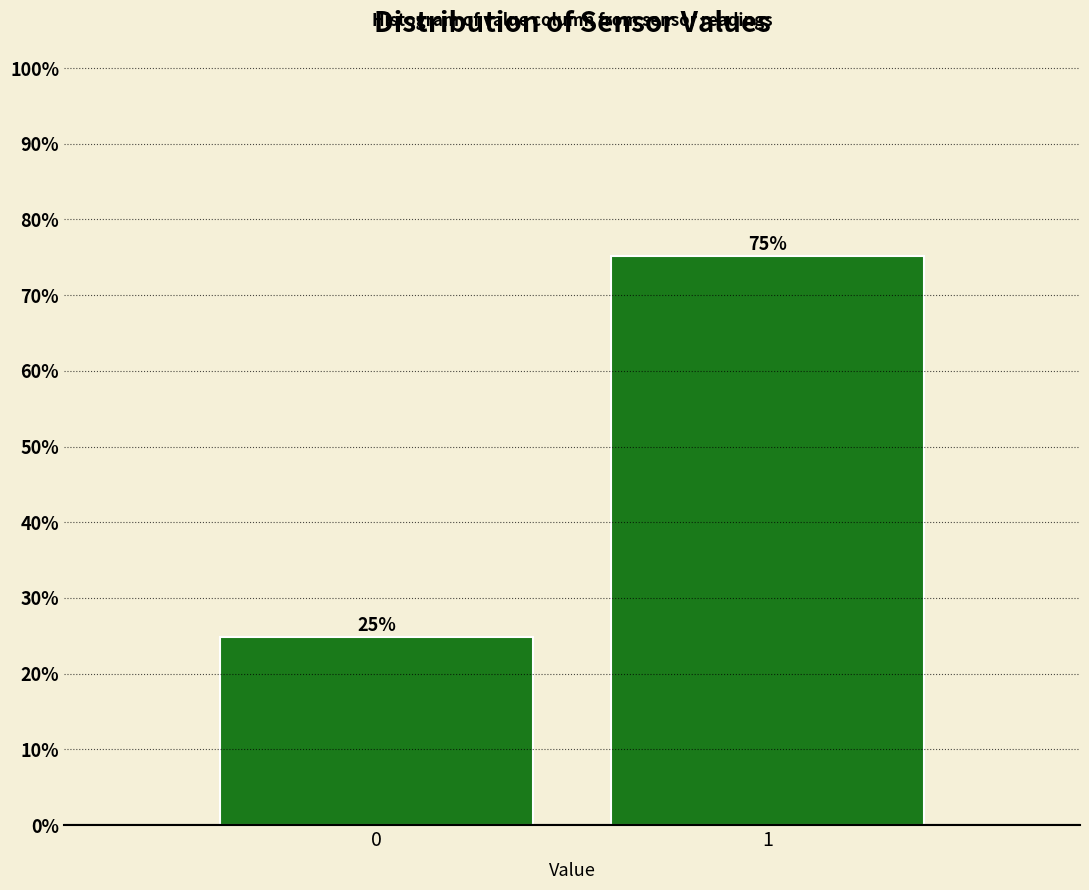

What is the greatest value displayed?

75.2